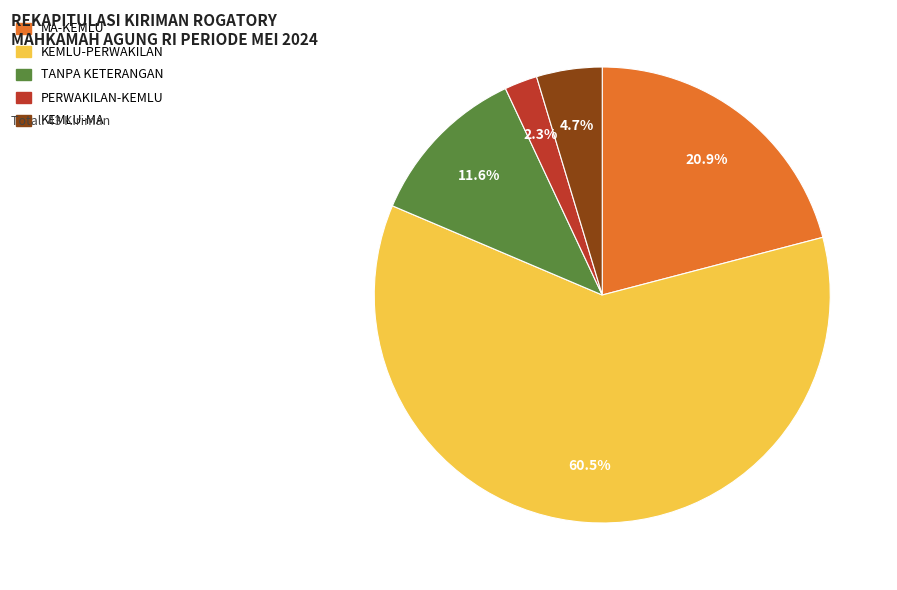

Is it true that PERWAKILAN-KEMLU is 2% of the pie?

True